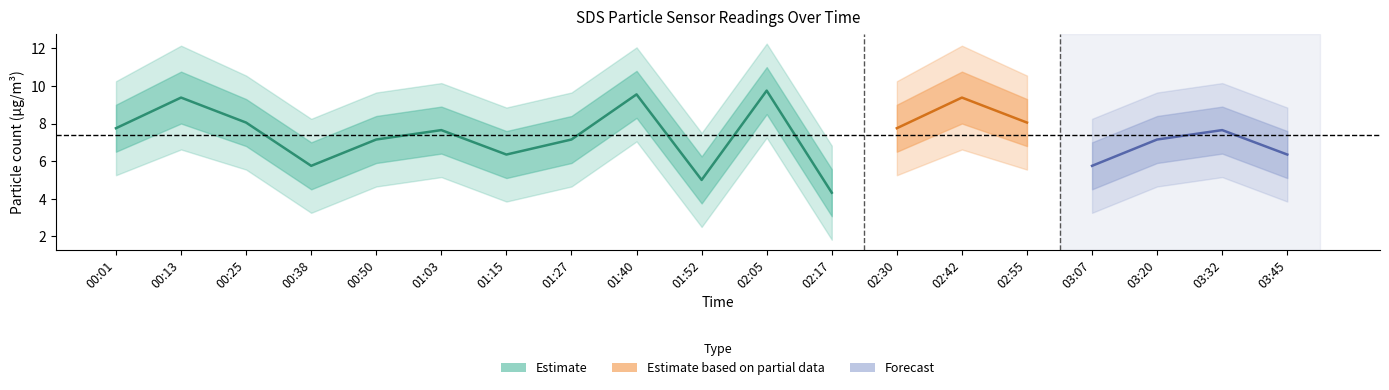

What is the difference between the second highest and second lowest values in the SDS_P1 series?

4.6